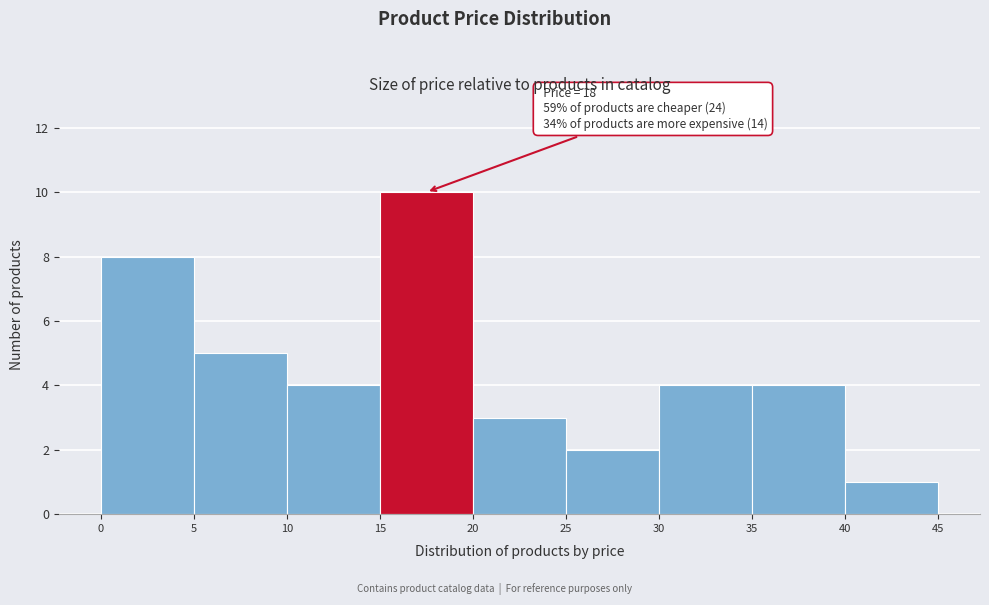

Over which range of the x-axis is the bar tallest?

15 to 20